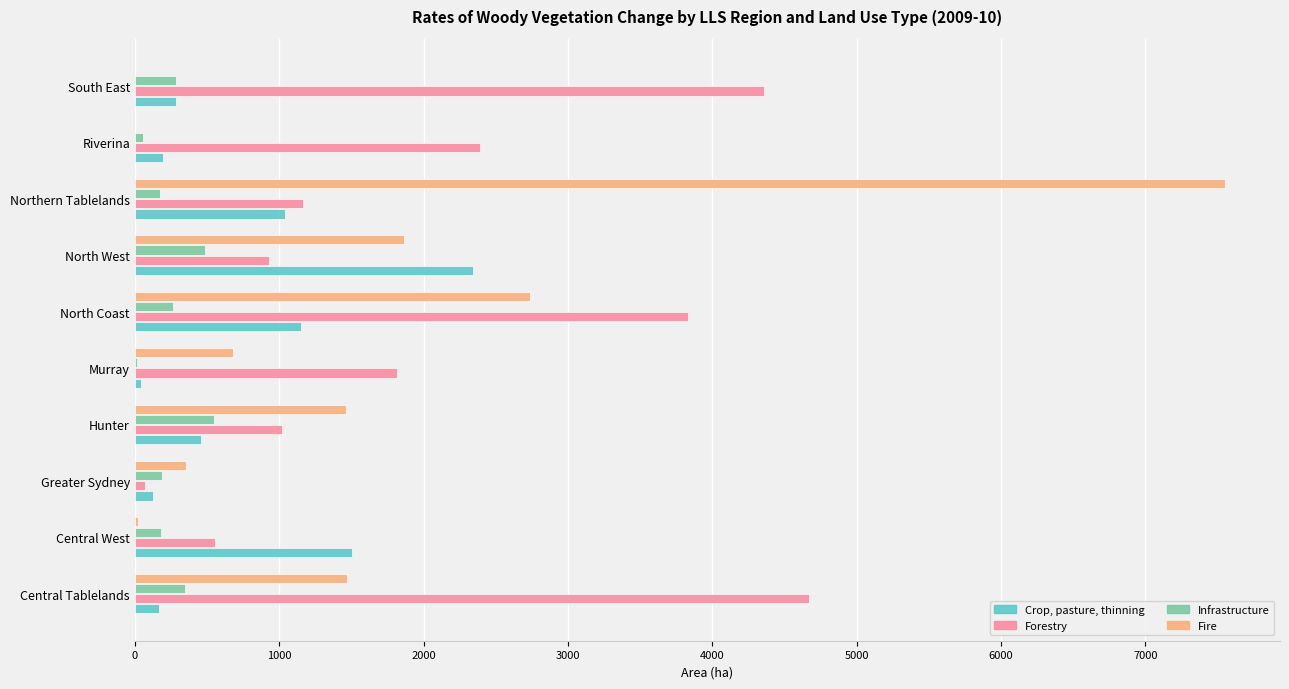

Which series has the largest total across all categories?

Forestry